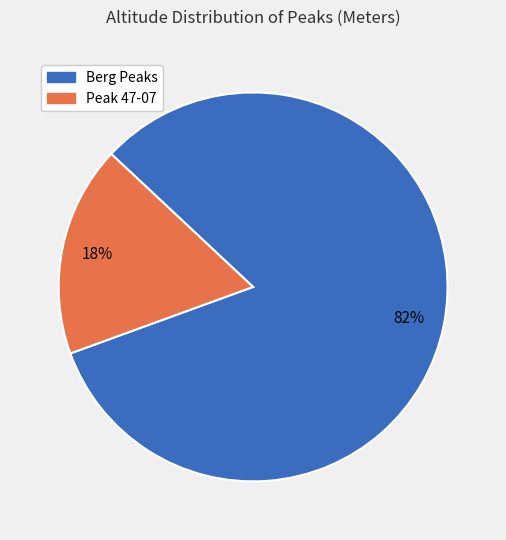

Does any single category account for the majority?

Yes